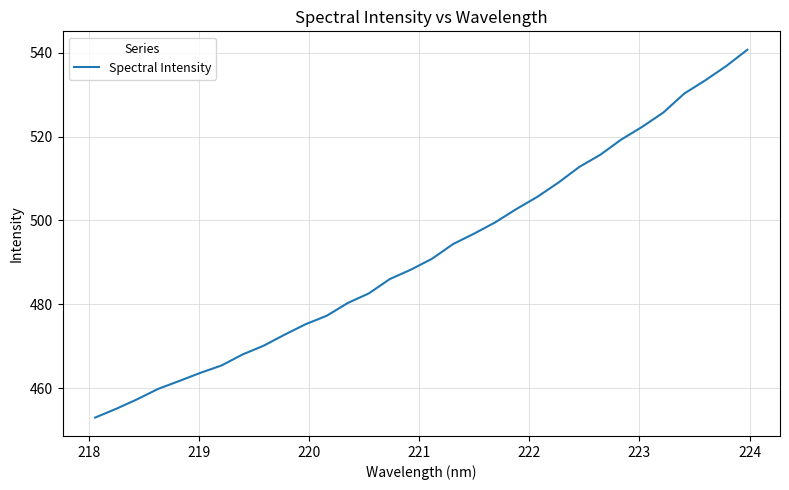

What is the sum of all values?

15752.8